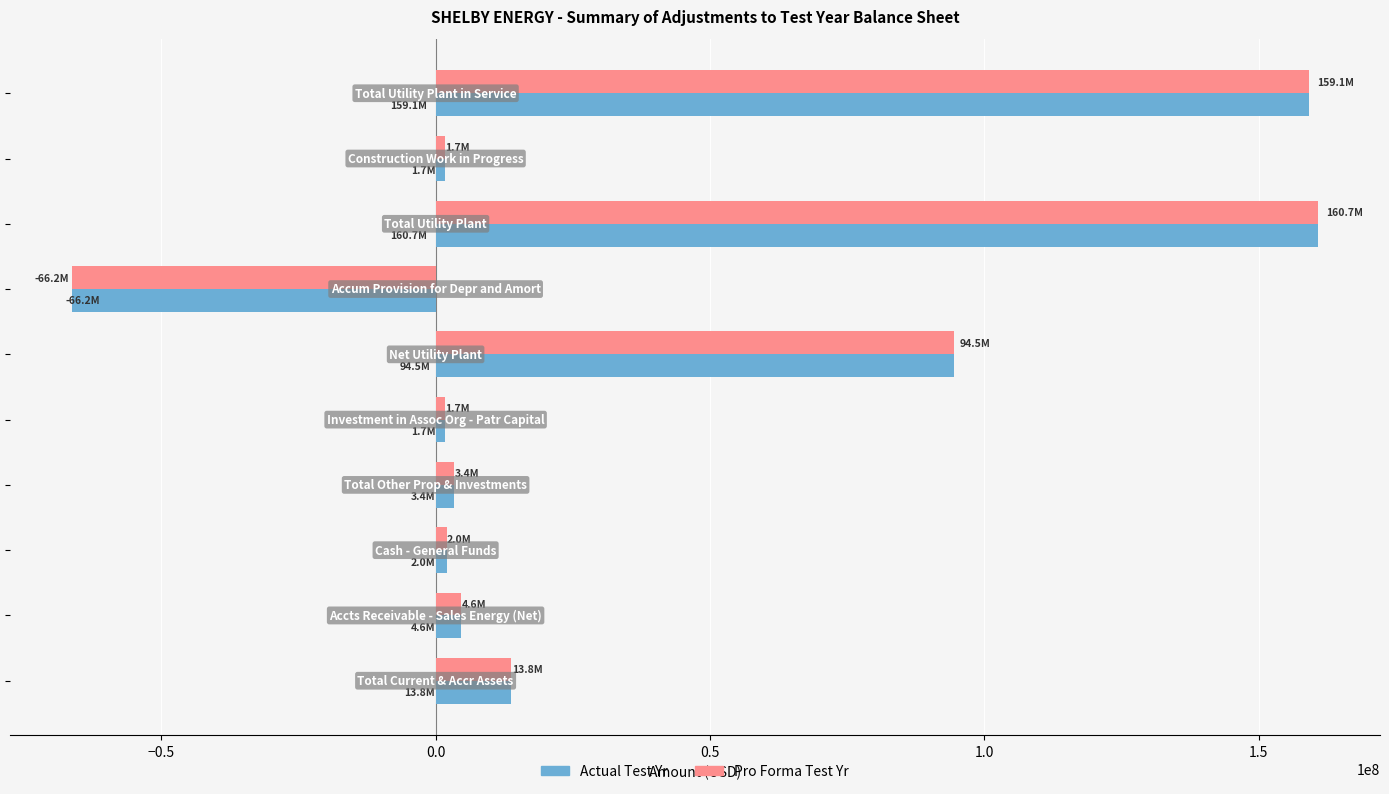

What is the average value of the Pro Forma Test Yr series?

37531524